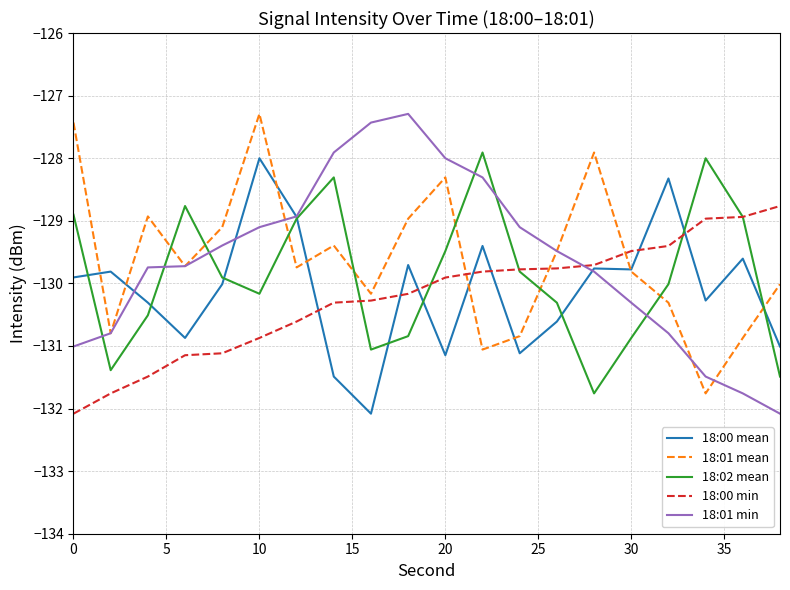

What is the difference between the second highest and minimum values in the 18:01 min series?

4.7